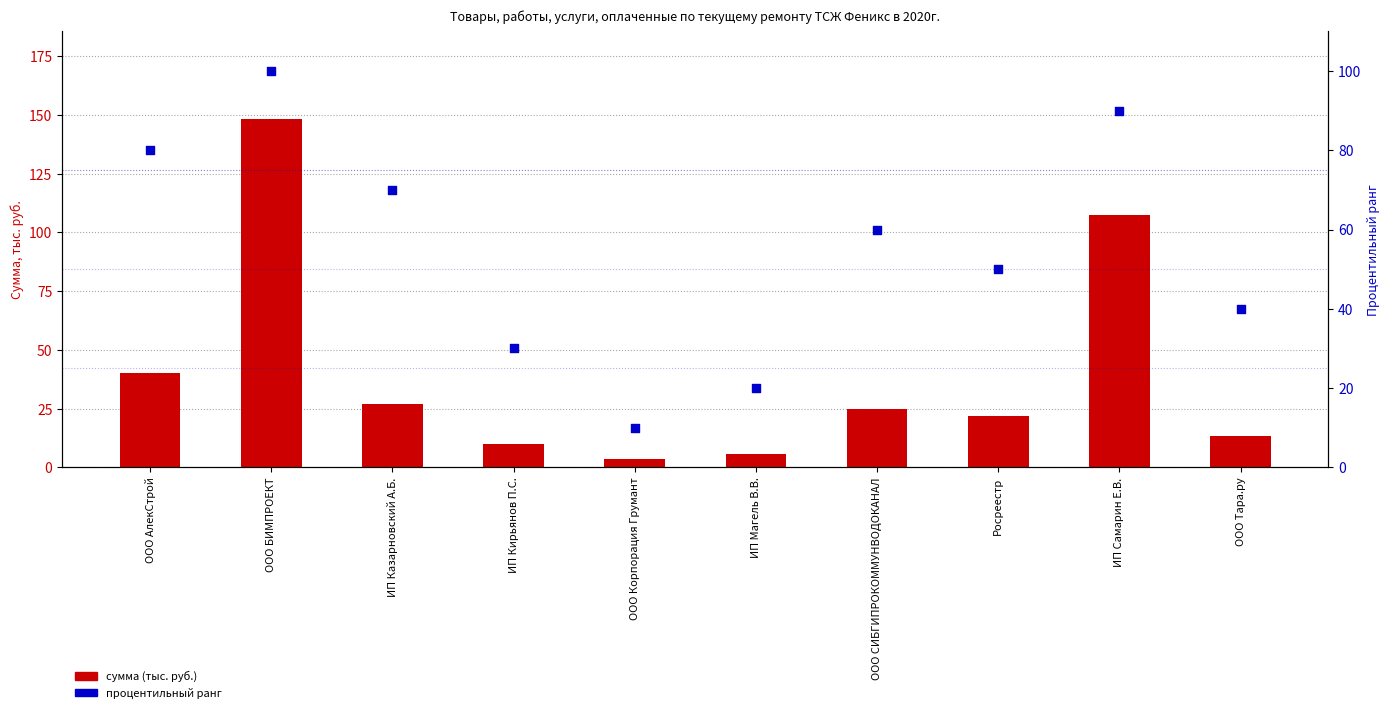

At how many categories does at least one series exceed 49?

6